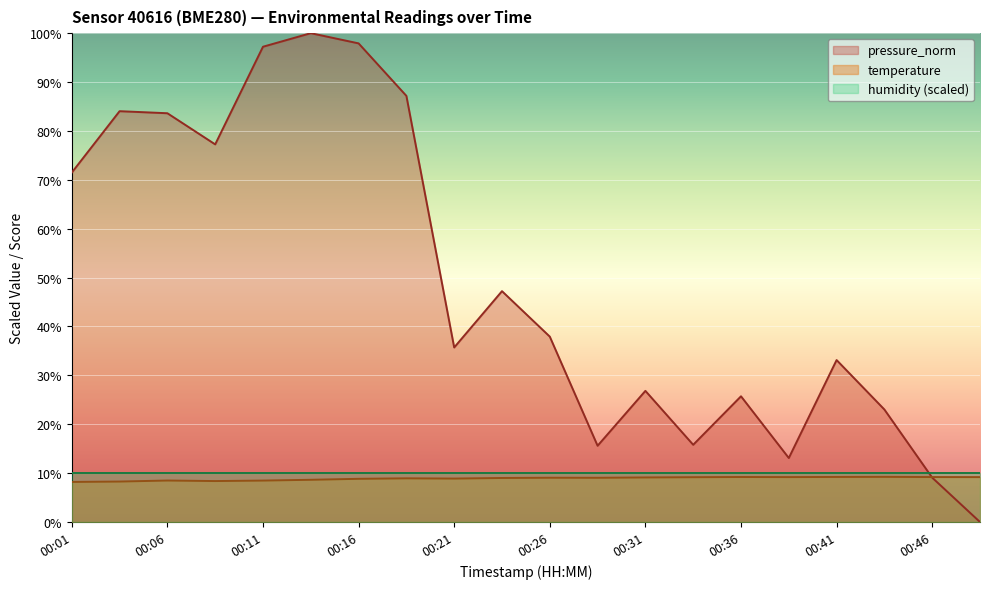

What is the value of the temperature point at the 4th from the left?

8.4